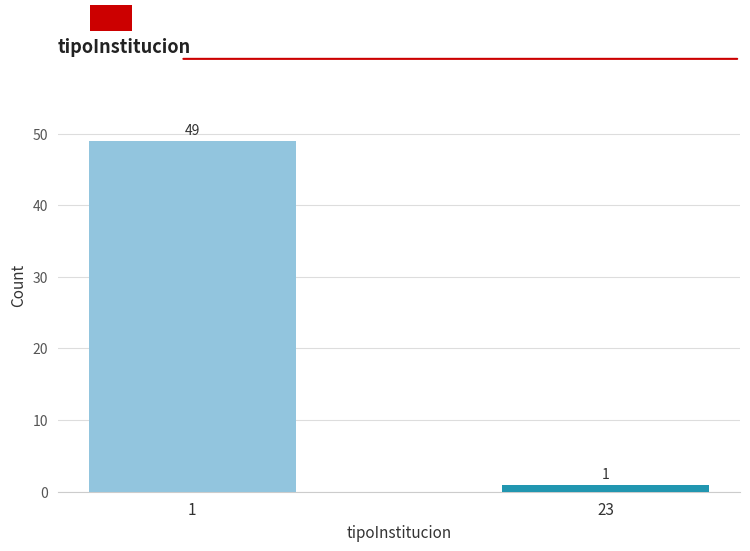

Reading left to right, transcribe all the data shown in this chart.

49	1